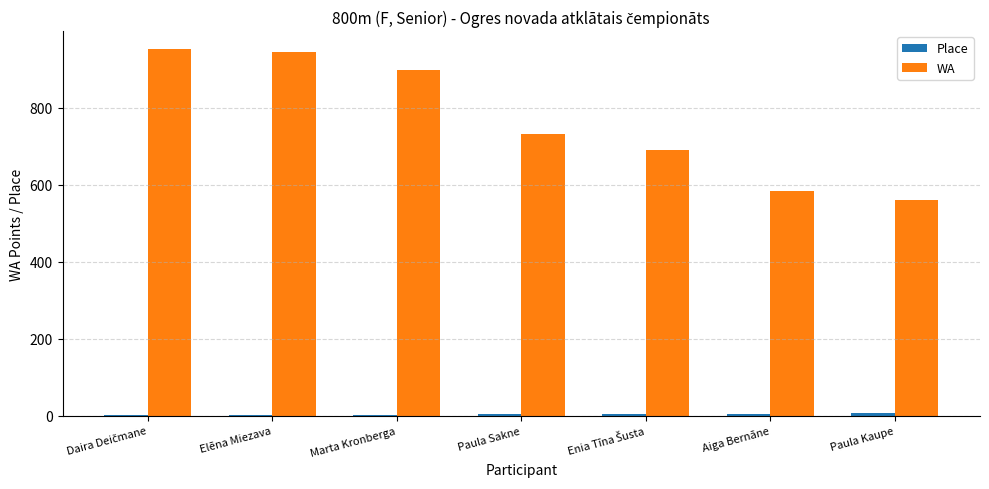

At which label is WA closest to 756?

Paula Sakne